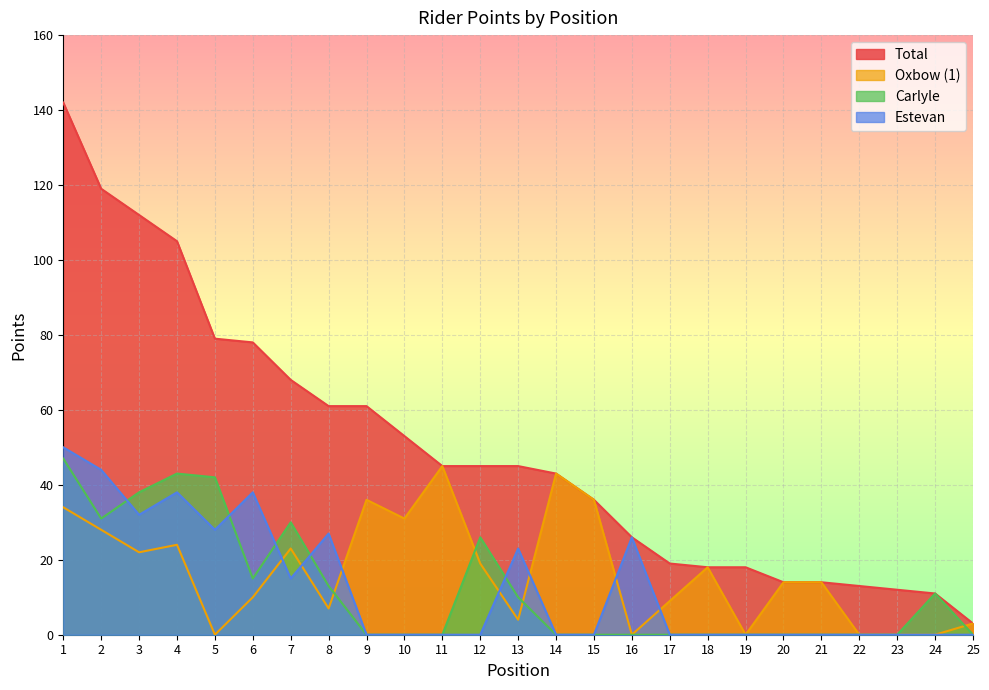

True or false: Total has more than 0 interior local peaks.

False